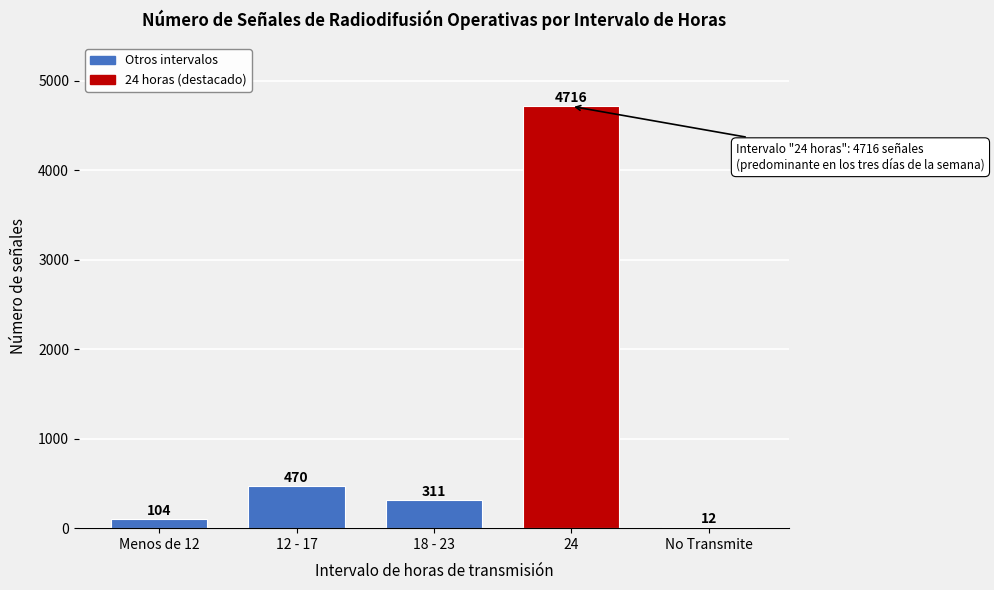

Reading left to right, extract all data points from this chart.

Menos de 12=104	12 - 17=470	18 - 23=311	24=4716	No Transmite=12